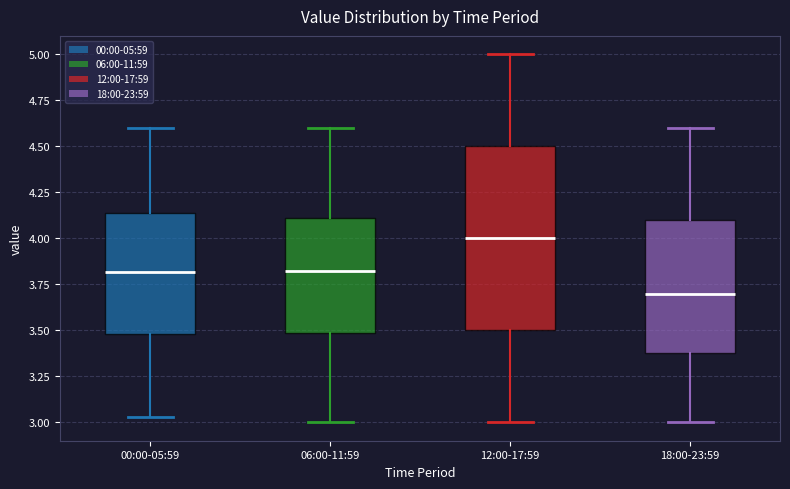

Reading left to right, read every box against the y-axis: the position of its median line, the range the box covers, and the ends of its whiskers. The values are not printed on the chart, so give them approximately, as read against the axis.

00:00-05:59: median 3.80, box 3.50 to 4.15, whiskers 3.05 to 4.60
06:00-11:59: median 3.85, box 3.50 to 4.10, whiskers 3.00 to 4.60
12:00-17:59: median 4.00, box 3.50 to 4.50, whiskers 3.00 to 5.00
18:00-23:59: median 3.70, box 3.40 to 4.10, whiskers 3.00 to 4.60